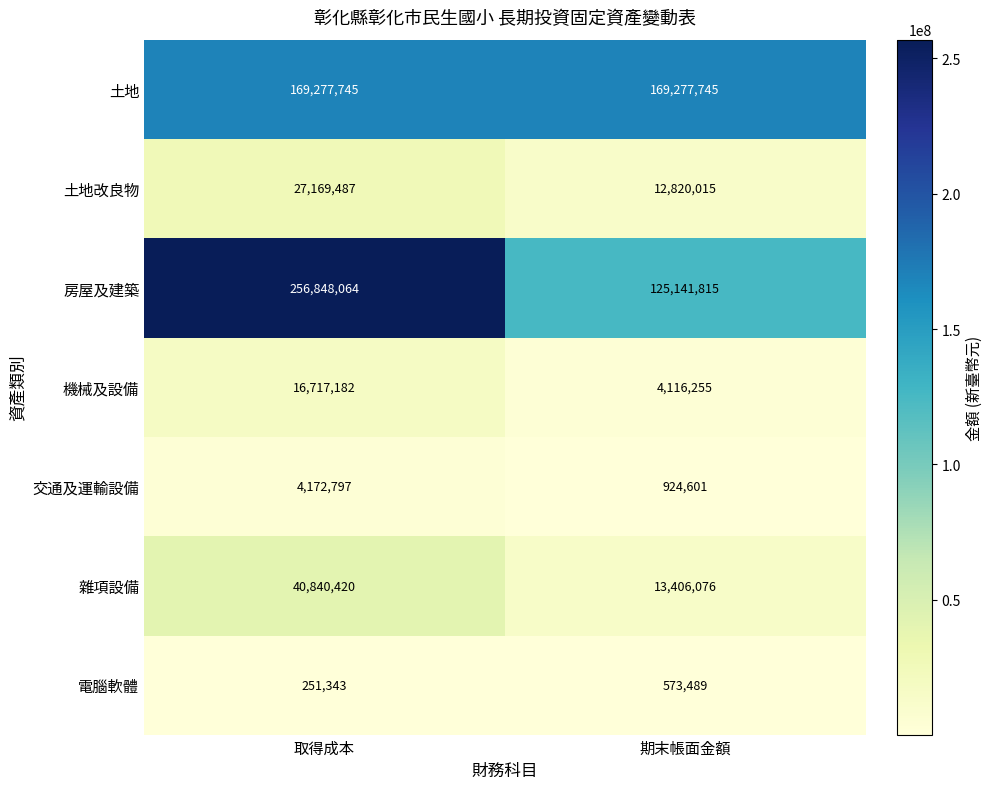

List the series in order of their peak value, lowest first.

電腦軟體, 交通及運輸設備, 機械及設備, 土地改良物, 雜項設備, 土地, 房屋及建築